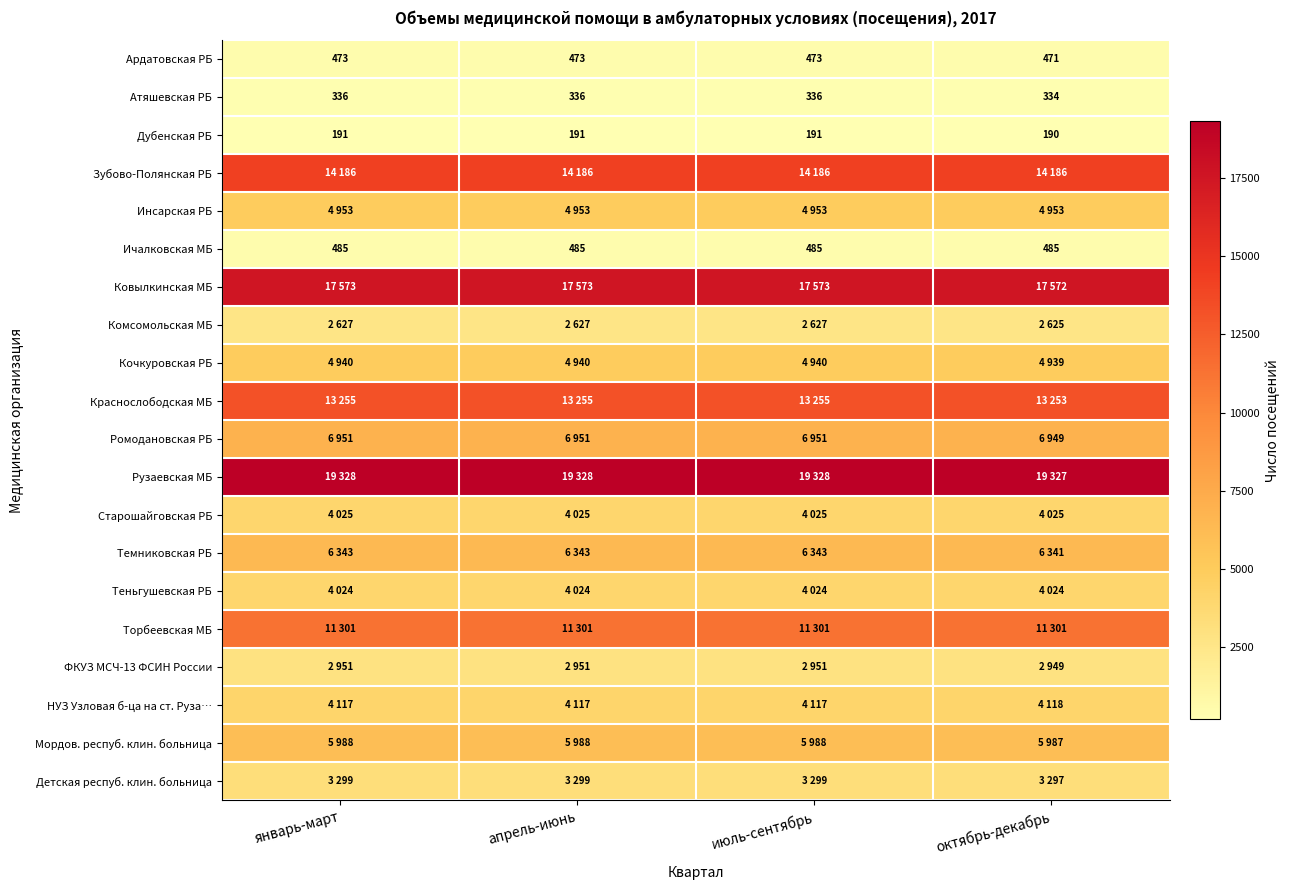

True or false: Атяшевская РБ has a value of 336 at июль-сентябрь.

True